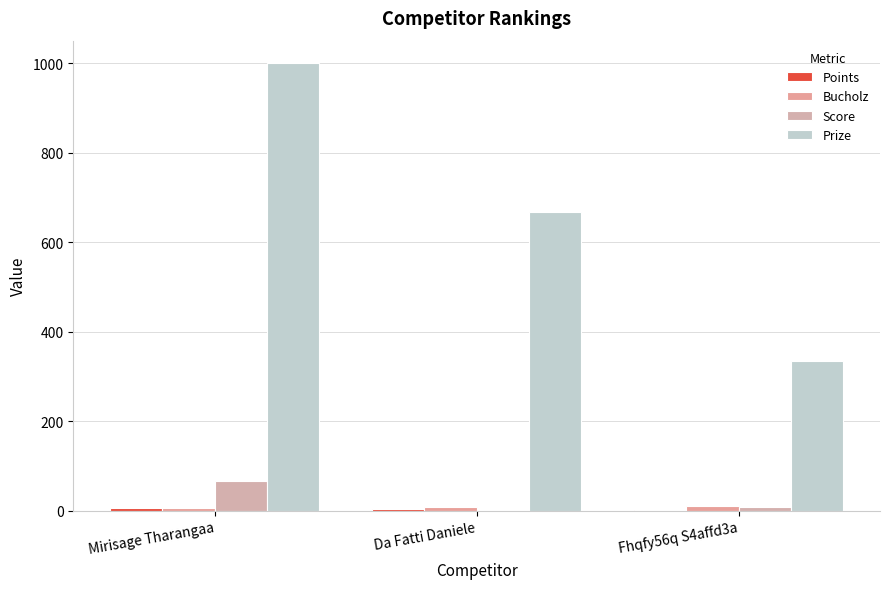

What is the difference between the maximum and minimum values in the Points series?

4